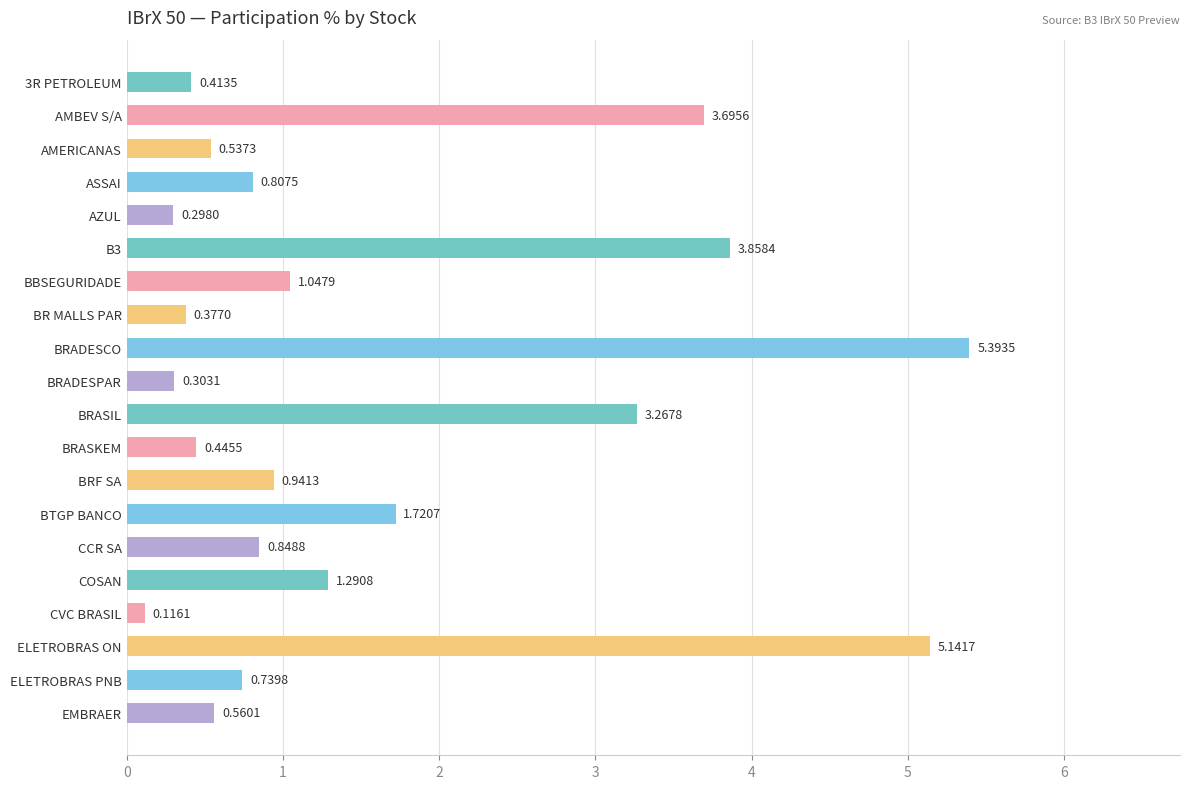

What is the sum of all values?

31.8